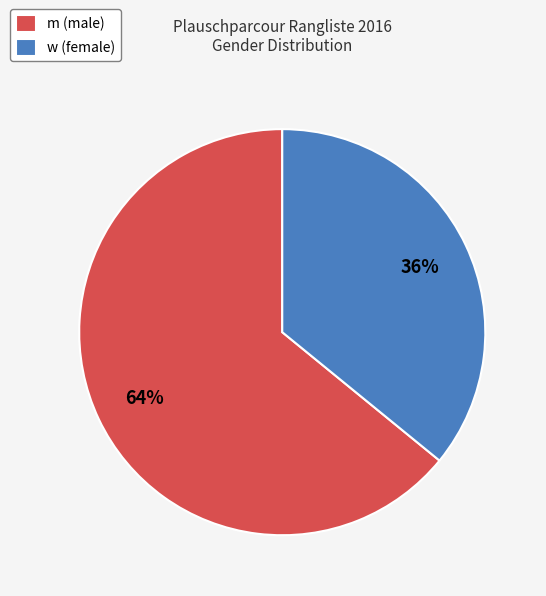

Rank the categories by value from highest to lowest.

m, w